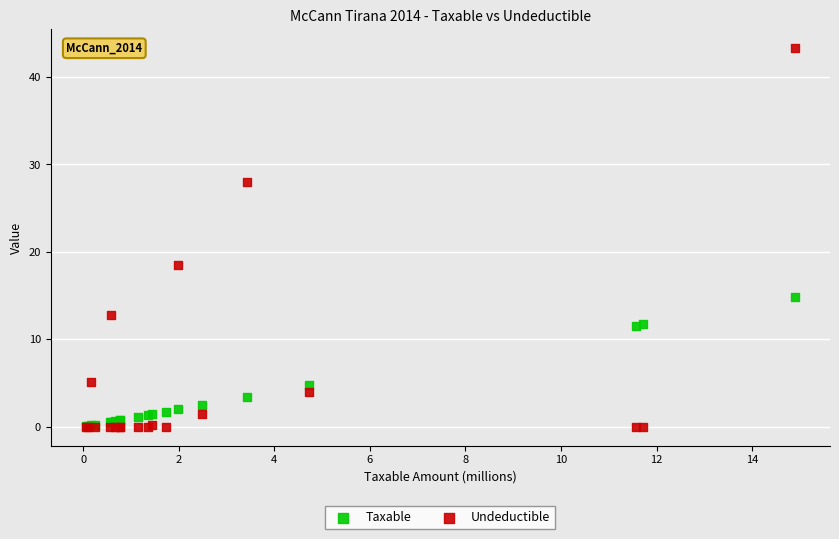

Across all series, what Y value is closest to 21?

18.5